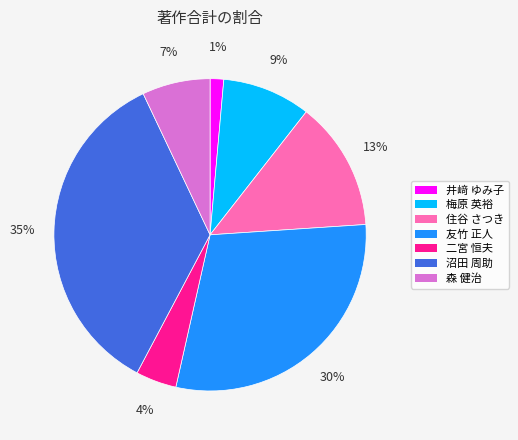

What is the largest slice in the pie chart?

沼田 周助